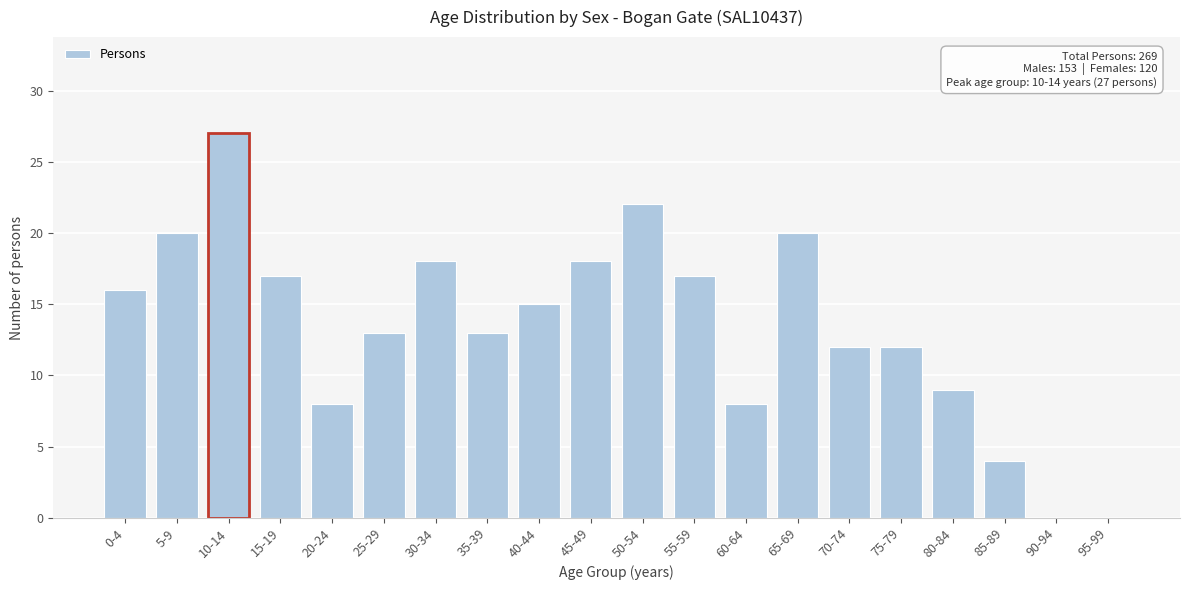

Reading left to right, transcribe all the data shown in this chart.

0-4=16	5-9=20	10-14=27	15-19=17	20-24=8	25-29=13	30-34=18	35-39=13	40-44=15	45-49=18	50-54=22	55-59=17	60-64=8	65-69=20	70-74=12	75-79=12	80-84=9	85-89=4	90-94=0	95-99=0